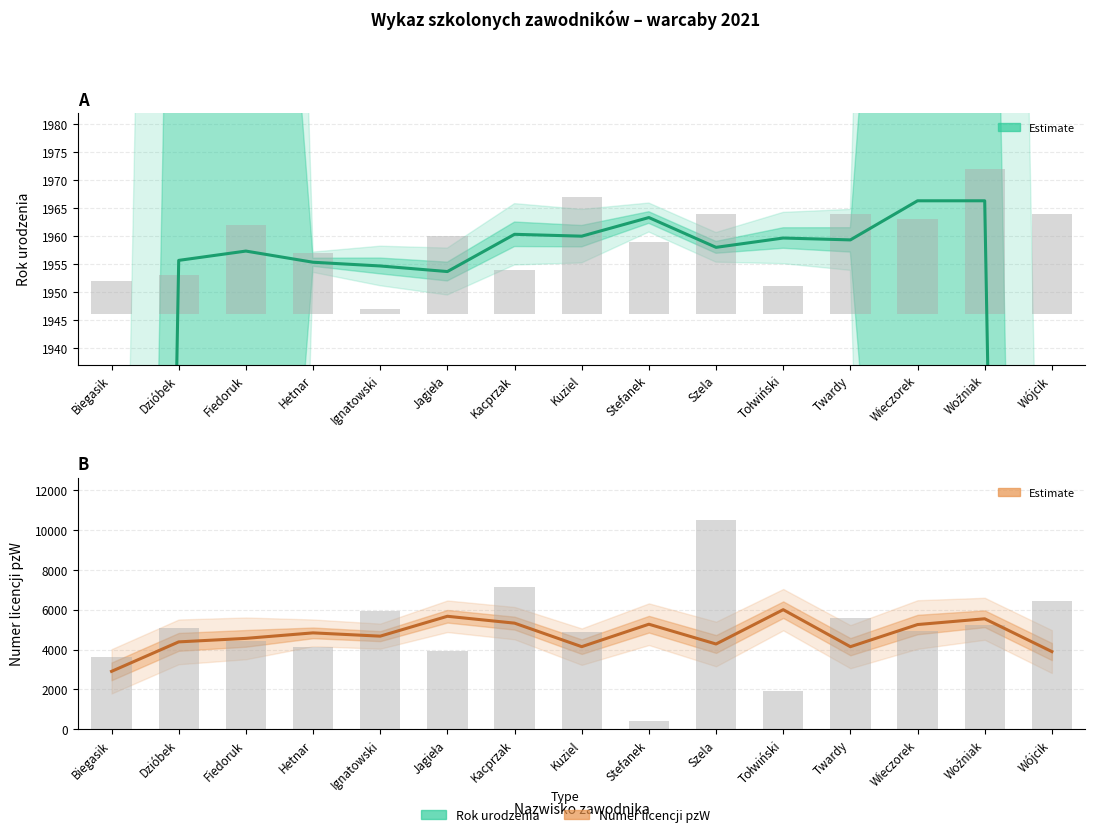

What is the spread (max minus min) of values at Stefanek?

3309.0